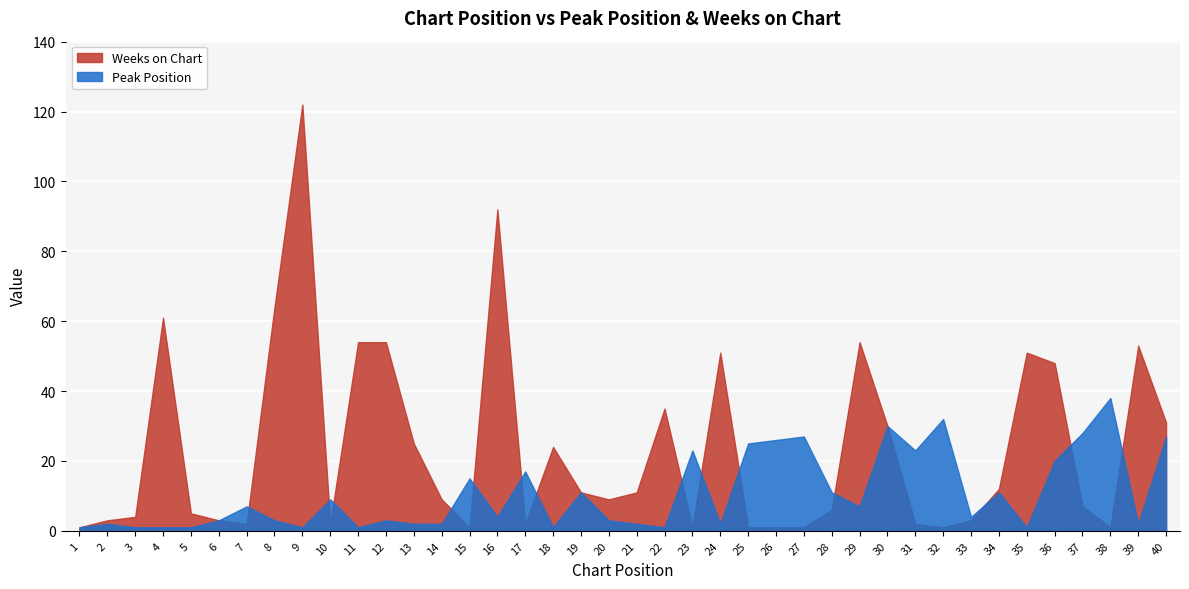

At which label does Peak Position reach its peak?

38